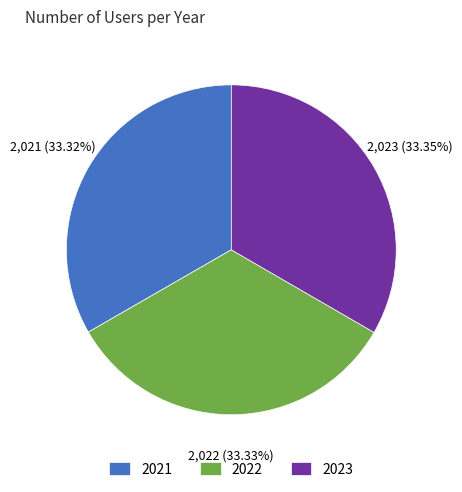

True or false: 2023 accounts for 33% of the total.

True